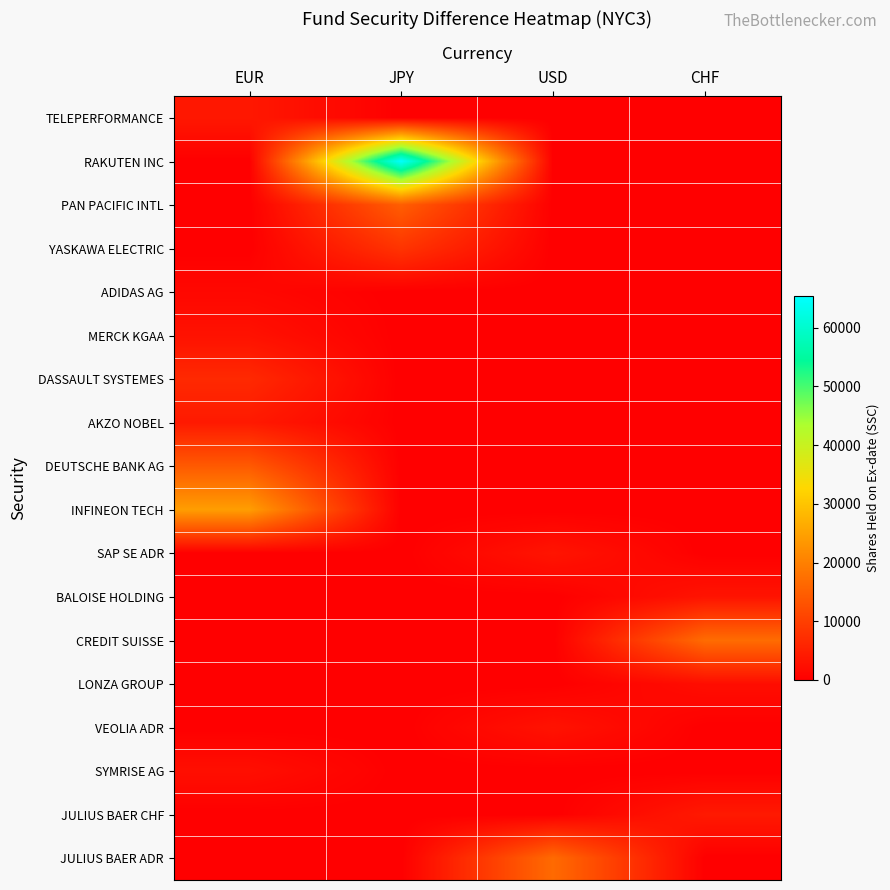

Reading left to right, transcribe all the data shown in this chart.

TELEPERFORMANCE: EUR=3800	JPY=0	USD=0	CHF=0
RAKUTEN INC: EUR=0	JPY=65312	USD=0	CHF=0
PAN PACIFIC INTL: EUR=0	JPY=14800	USD=0	CHF=0
YASKAWA ELECTRIC: EUR=0	JPY=8300	USD=0	CHF=0
ADIDAS AG: EUR=1275	JPY=0	USD=0	CHF=0
MERCK KGAA: EUR=2838	JPY=0	USD=0	CHF=0
DASSAULT SYSTEMES: EUR=6569	JPY=0	USD=0	CHF=0
AKZO NOBEL: EUR=4084	JPY=0	USD=0	CHF=0
DEUTSCHE BANK AG: EUR=14142	JPY=0	USD=0	CHF=0
INFINEON TECH: EUR=24398	JPY=0	USD=0	CHF=0
SAP SE ADR: EUR=0	JPY=0	USD=3300	CHF=0
BALOISE HOLDING: EUR=0	JPY=0	USD=0	CHF=3146
CREDIT SUISSE: EUR=0	JPY=0	USD=0	CHF=16931
LONZA GROUP: EUR=0	JPY=0	USD=0	CHF=2200
VEOLIA ADR: EUR=0	JPY=0	USD=3000	CHF=0
SYMRISE AG: EUR=2432	JPY=0	USD=0	CHF=0
JULIUS BAER CHF: EUR=0	JPY=0	USD=0	CHF=4054
JULIUS BAER ADR: EUR=0	JPY=0	USD=16700	CHF=0